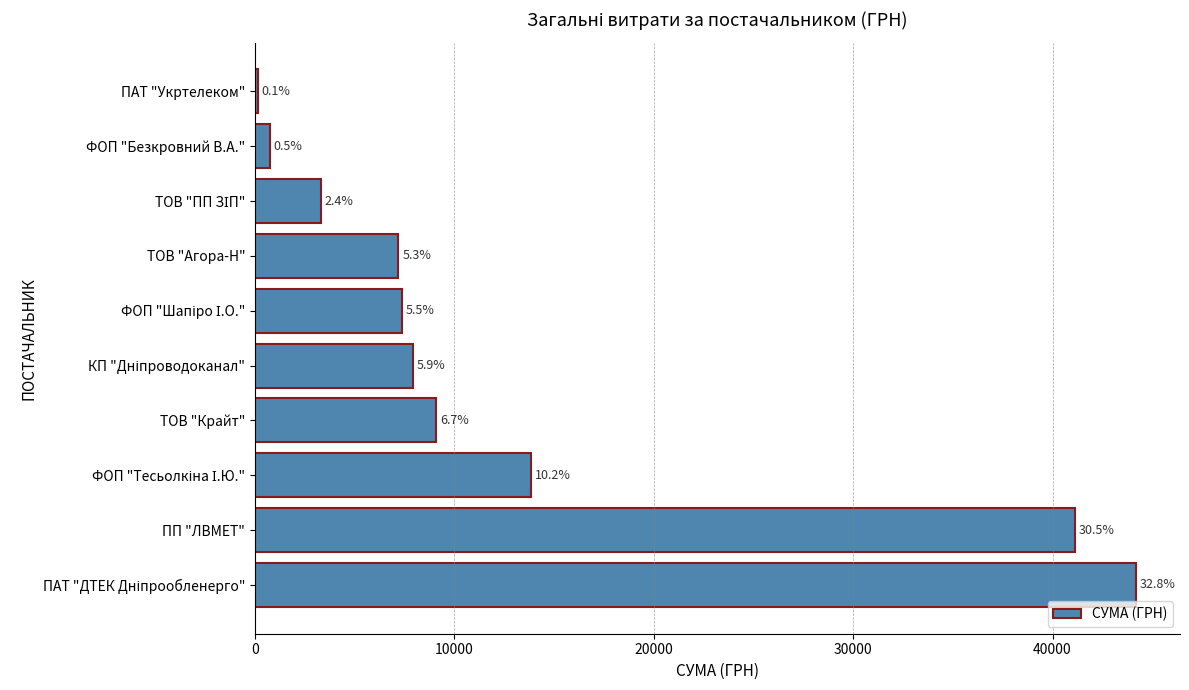

Are the bars horizontal?

Yes